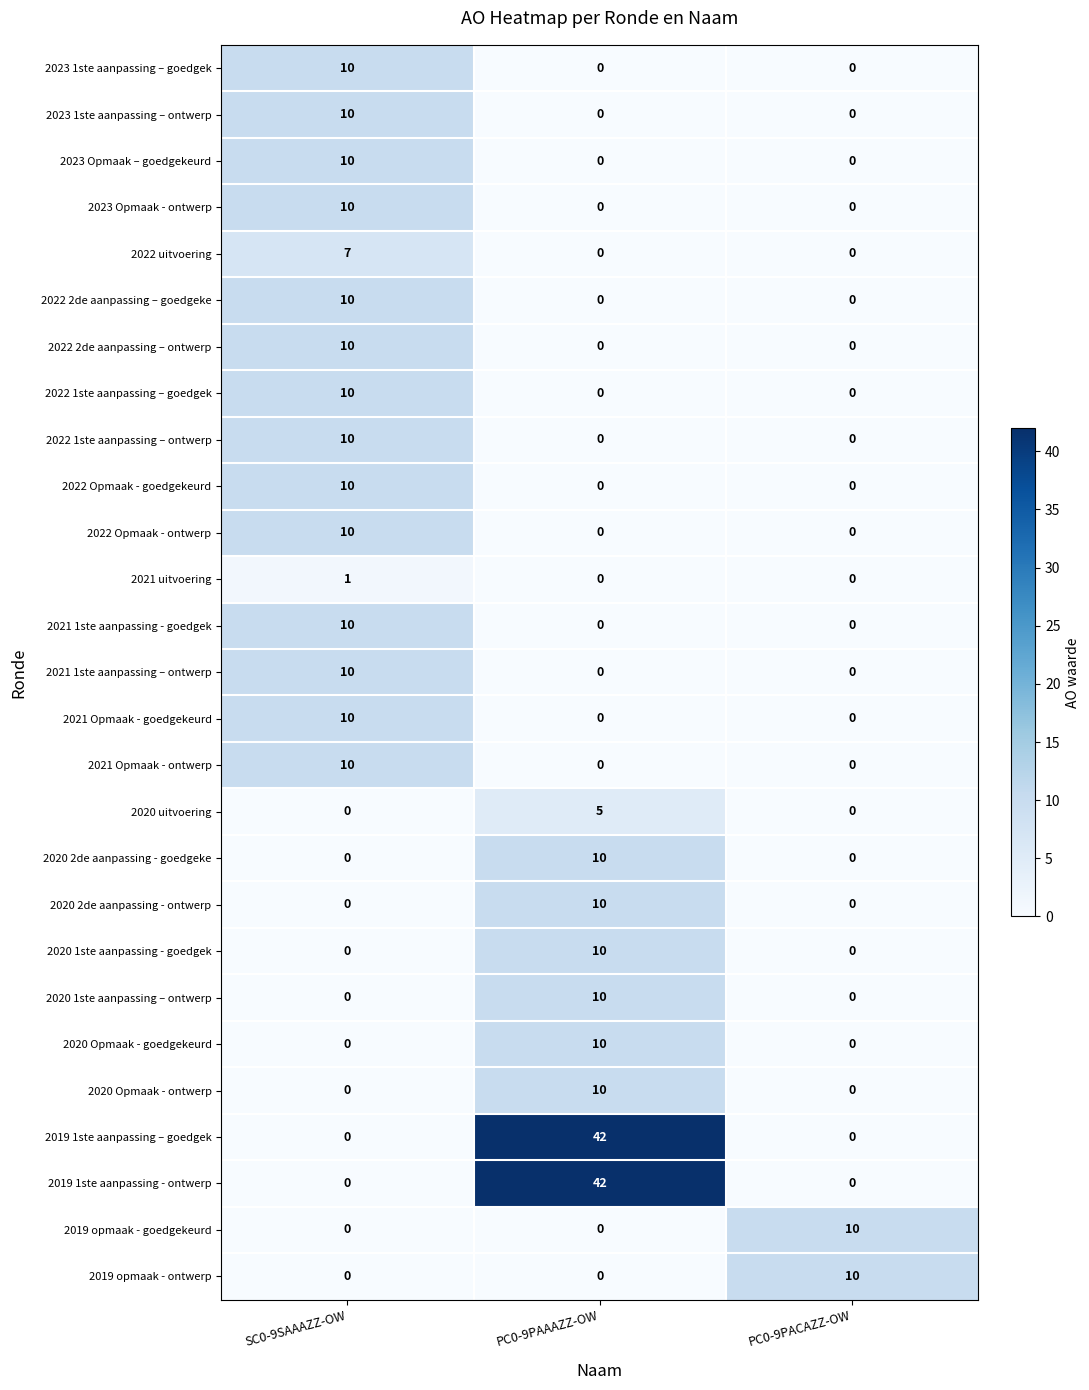

How many categories are shown in the chart?

3